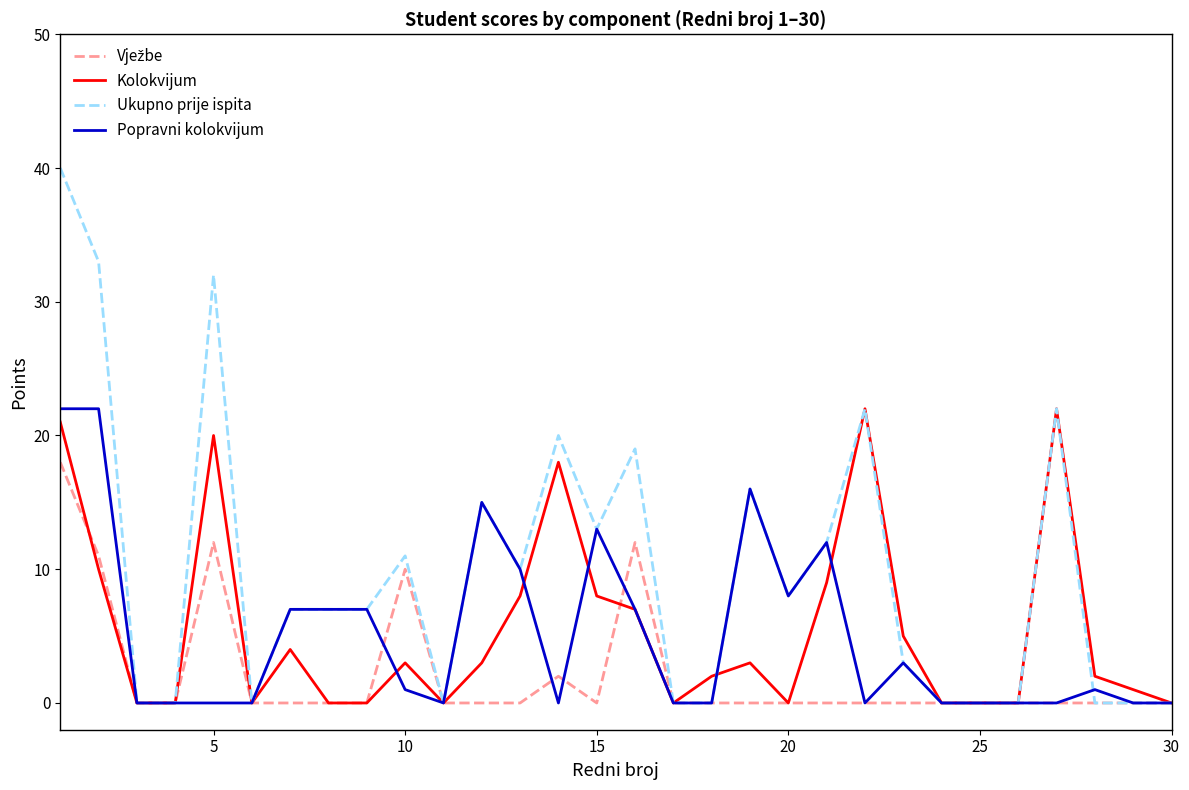

Which series has the largest range (max minus min)?

Ukupno prije ispita